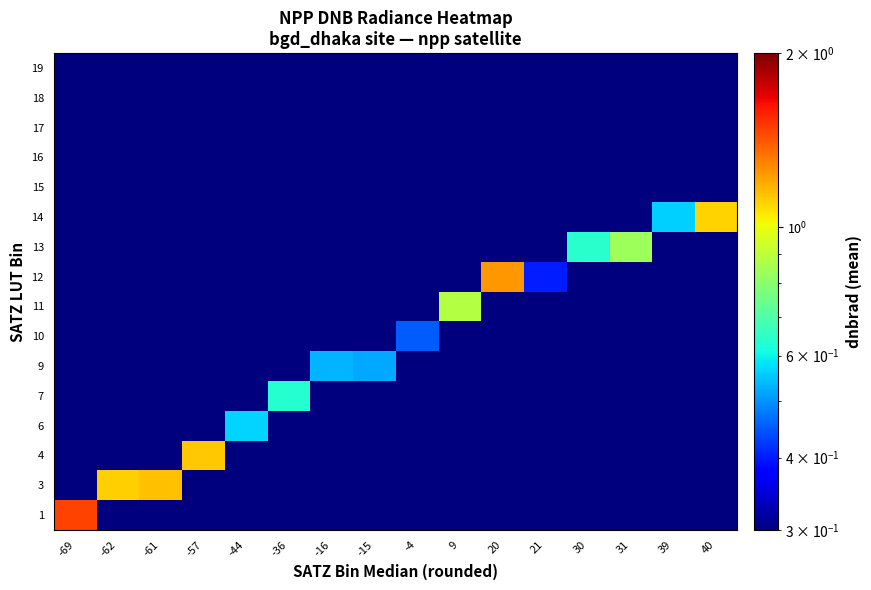

At which category is the sum across all series the highest?

-69